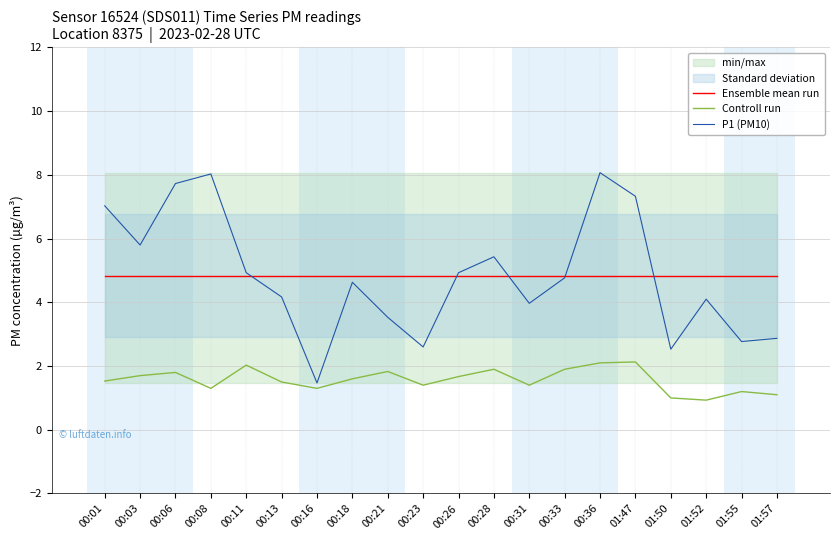

Is the value of Ensemble mean run at 00:21 greater than the value of P1 (PM10) at 00:01?

No